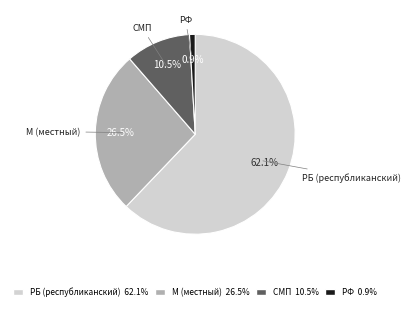

Combined, what portion of the pie is СМП and РФ?

11.4%